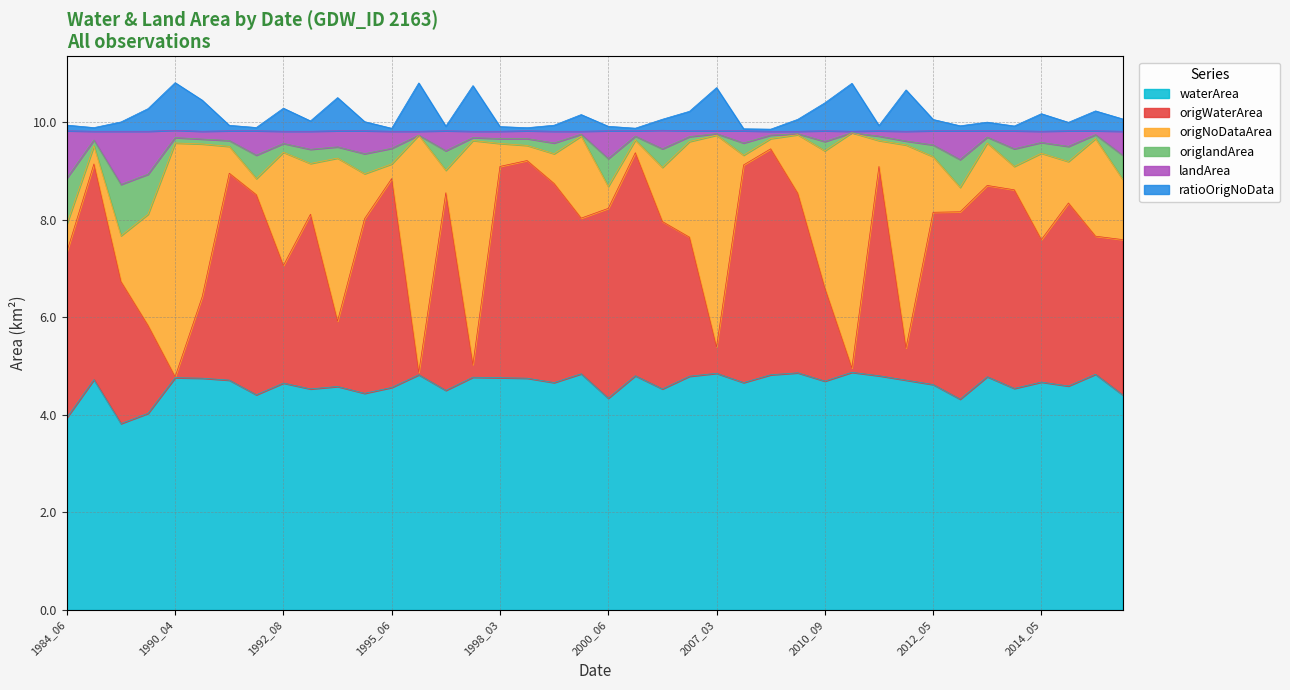

How many interior local valleys does the waterArea series have?

13